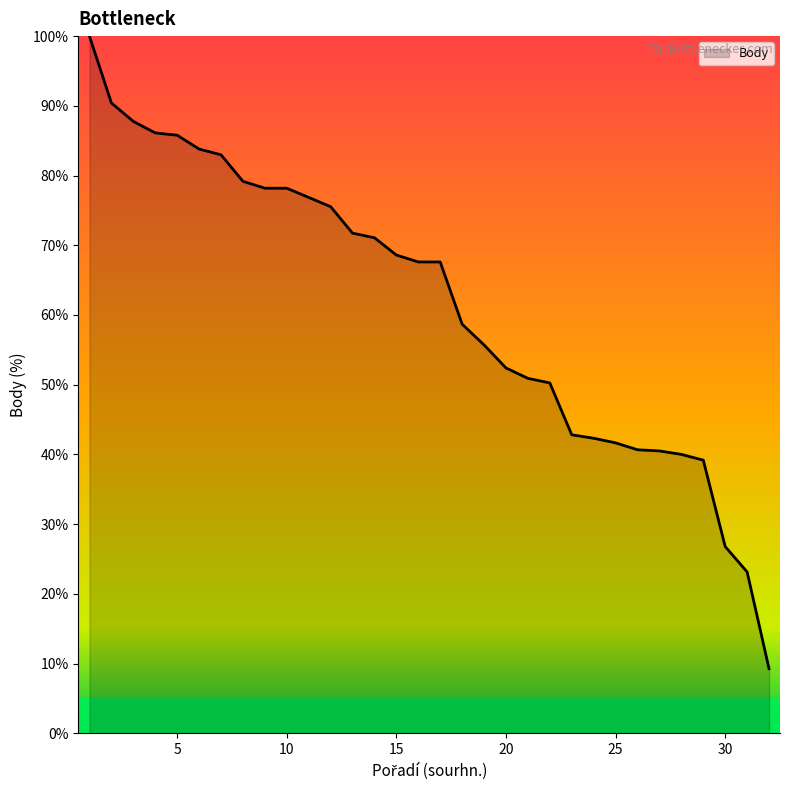

What is the minimum value shown in the chart?

9.3